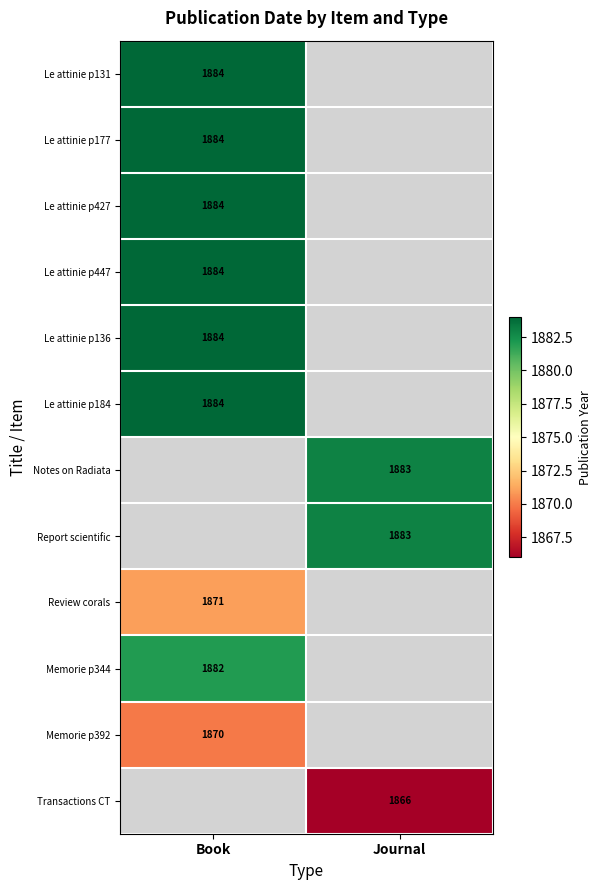

True or false: Le attinie p136 has a value of 1026 at Book.

False